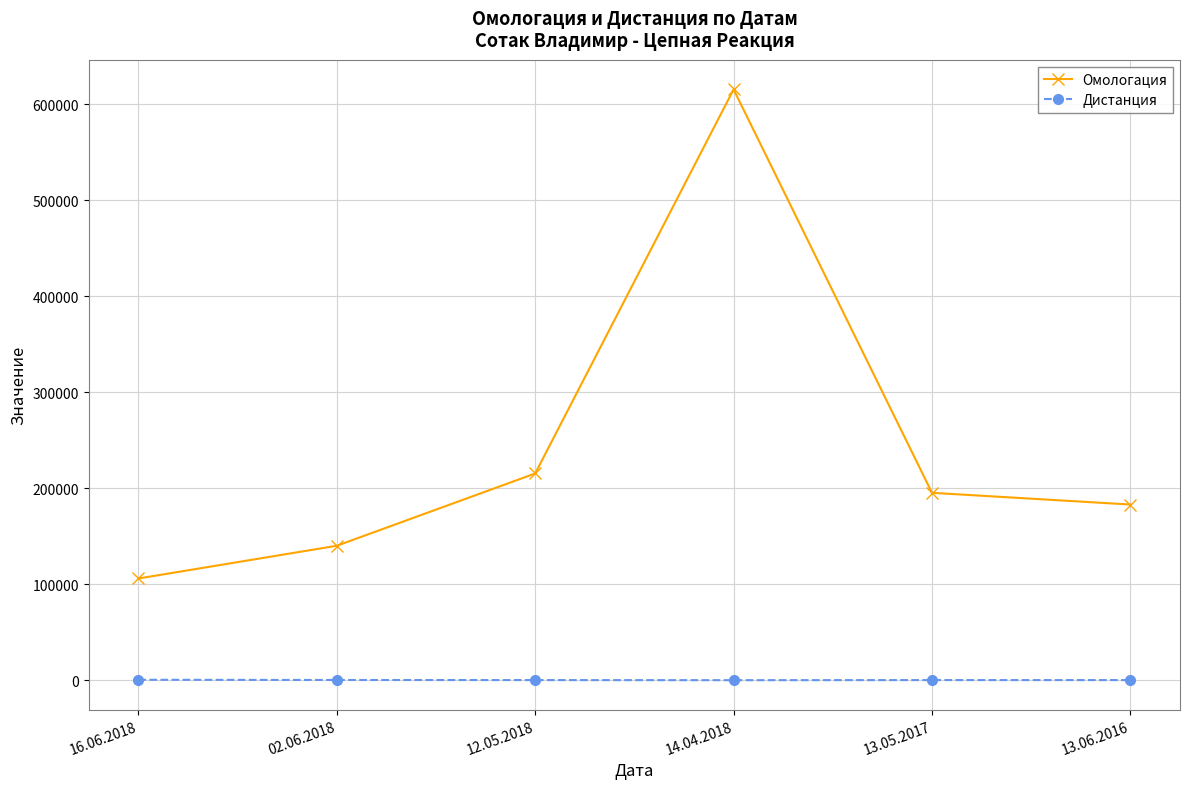

Is it true that Омологация equals 215505 at 12.05.2018?

True